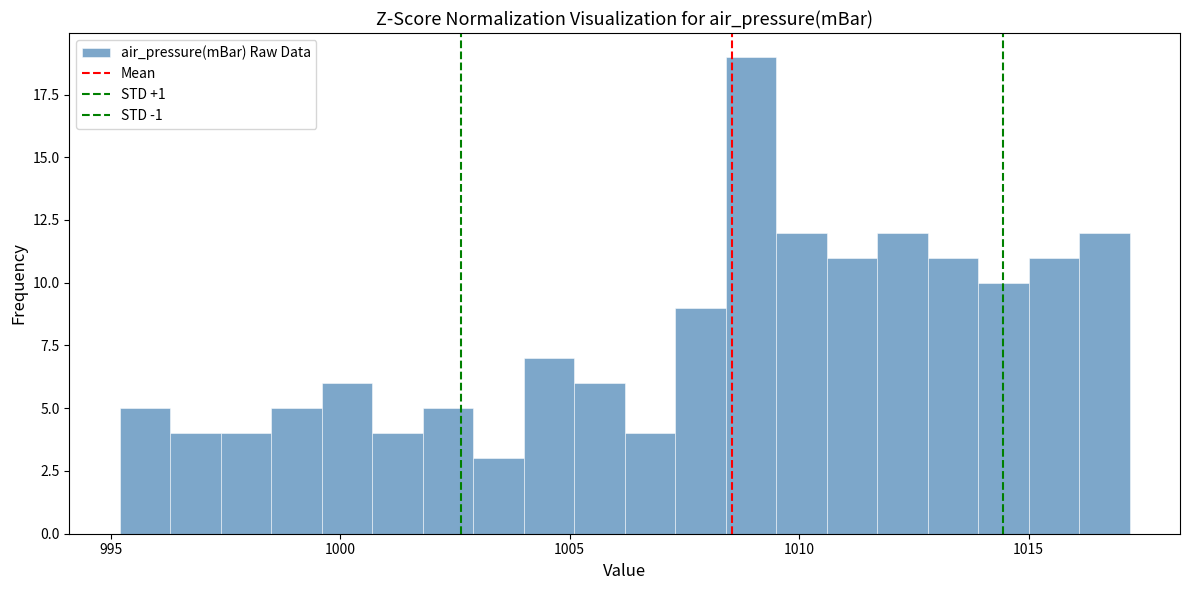

Read against the x-axis, roughly where is the centre of the tallest bar?

1009.0